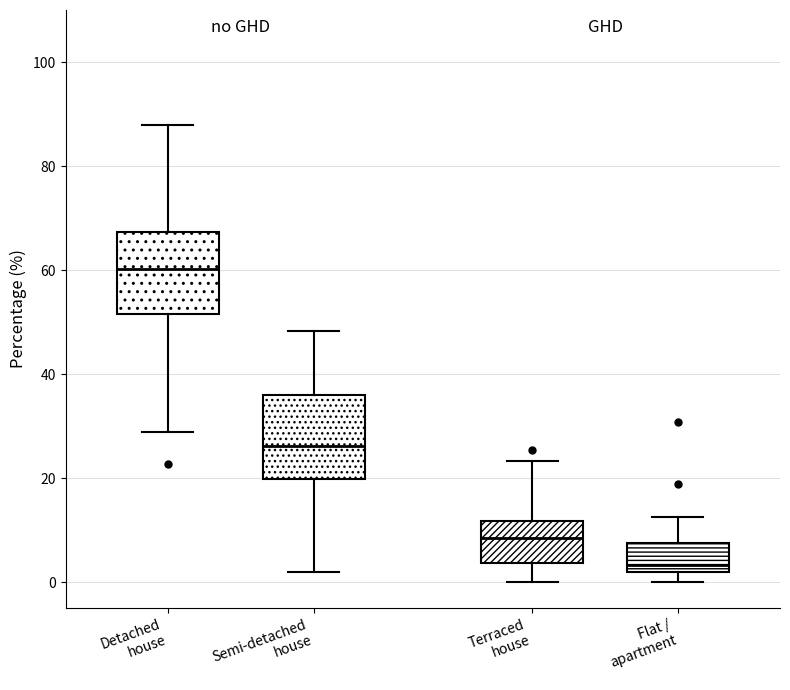

Which box has the highest median line?

Detached house